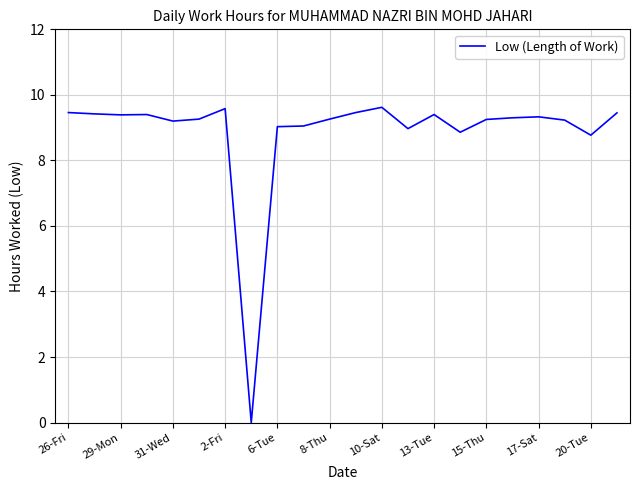

What is the greatest value displayed?

9.6